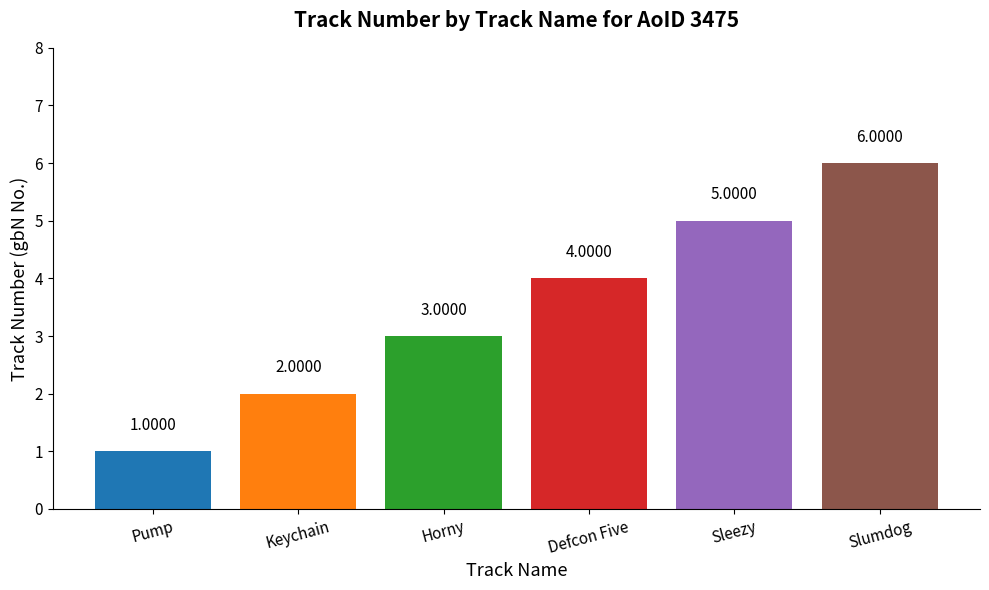

Where is the data nearest to the value 3?

Horny